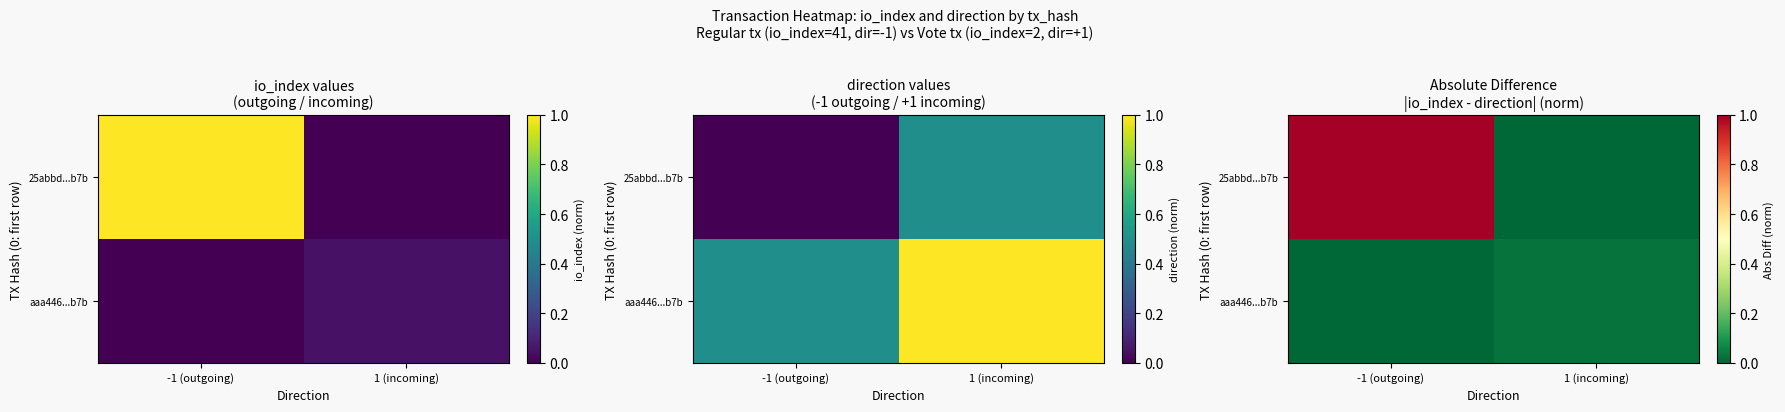

Between -1 (outgoing) and 1 (incoming), which is larger?

-1 (outgoing)